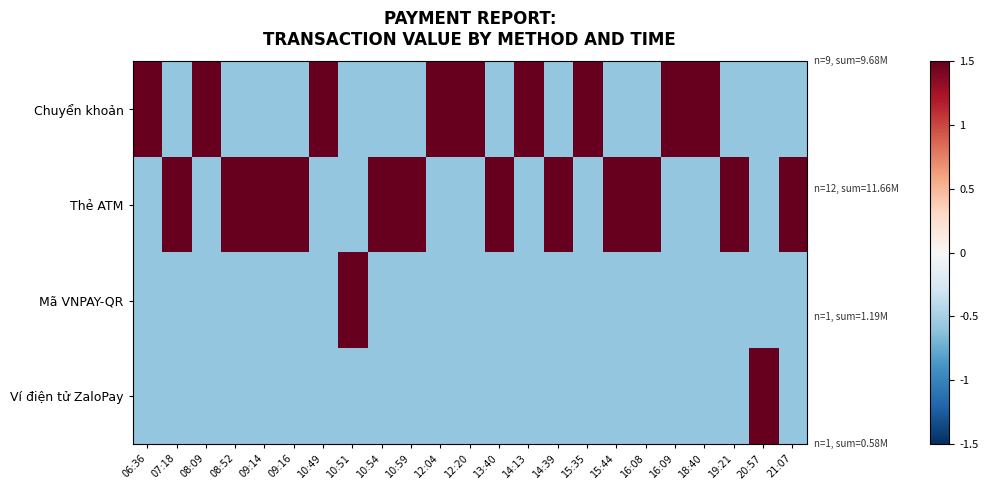

At how many categories does at least one series exceed 0?

23